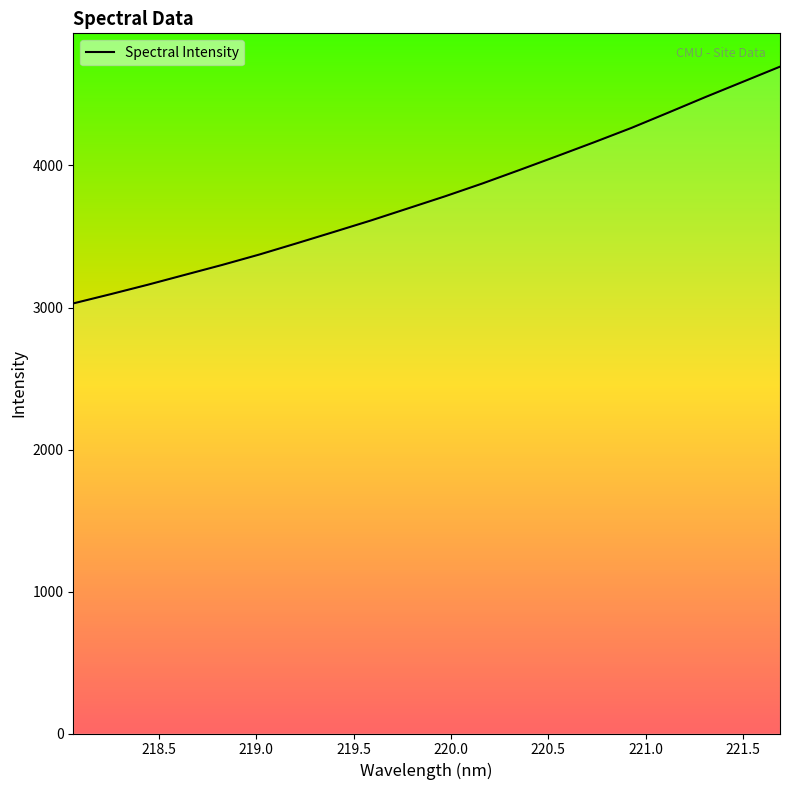

What is the maximum value shown in the chart?

4695.9